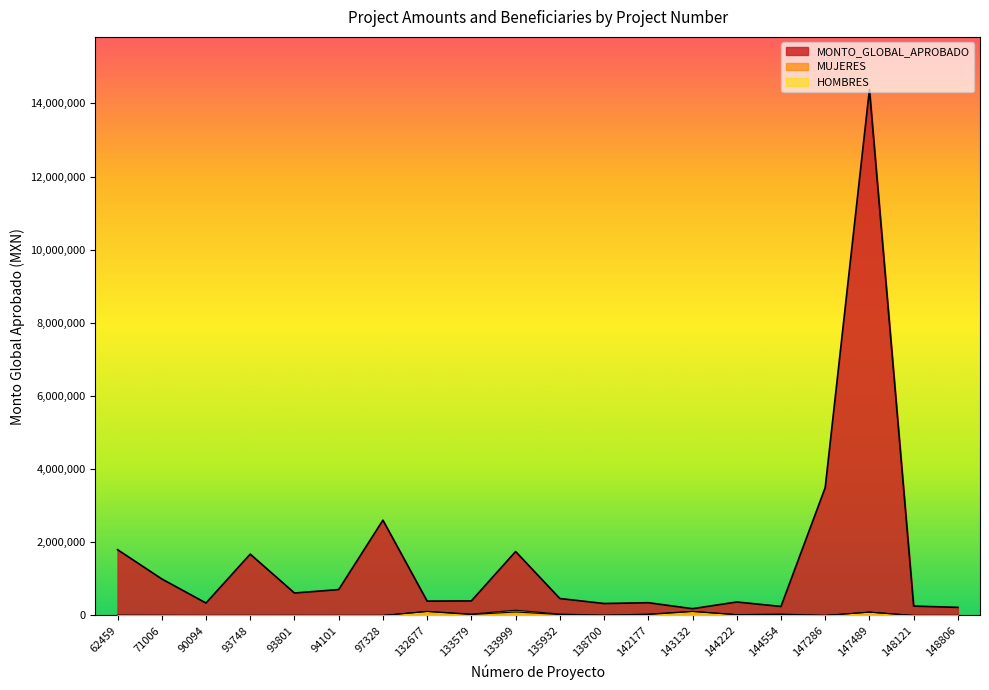

What is the difference between the maximum and second lowest values in the HOMBRES series?

143551.3